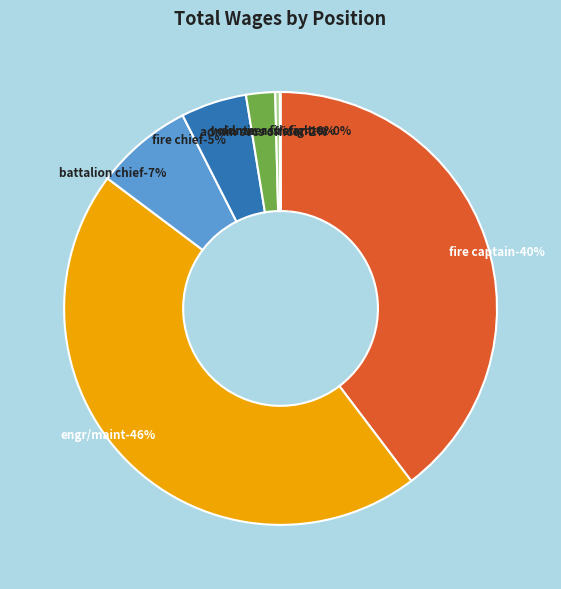

Approximately how many times larger is the value at Fire Captain-Special District compared to Engr/Maint-Special Fire Dist?

0.9